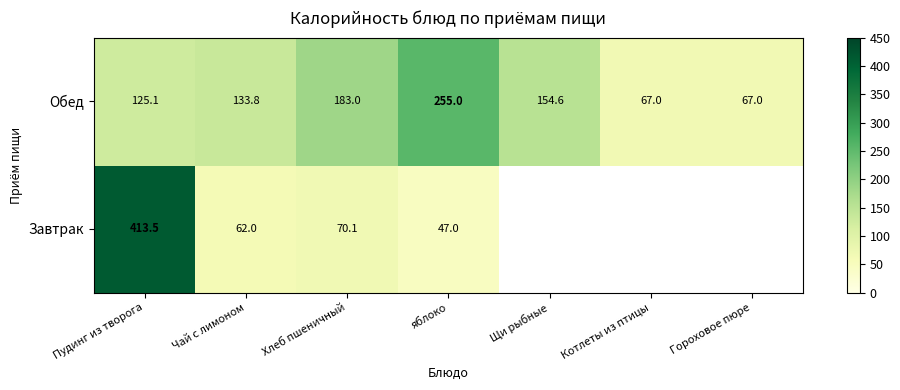

How many data points does each series have?

7